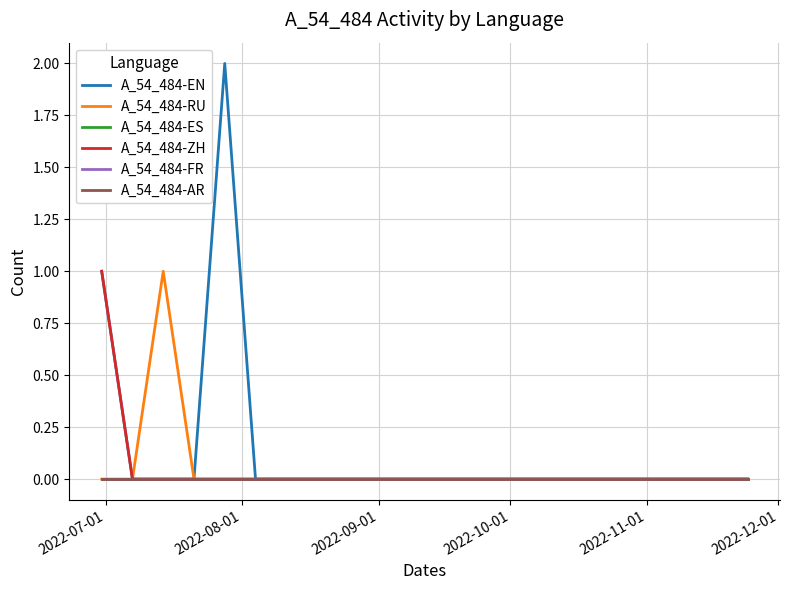

Which series has the largest range (max minus min)?

A_54_484-EN